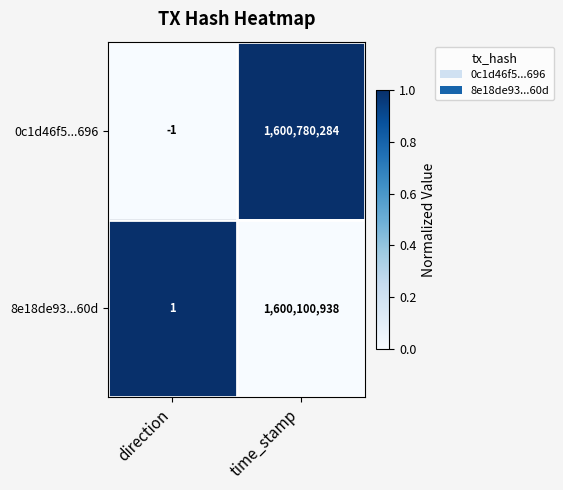

What is the difference between the highest and lowest values at time_stamp?

679346